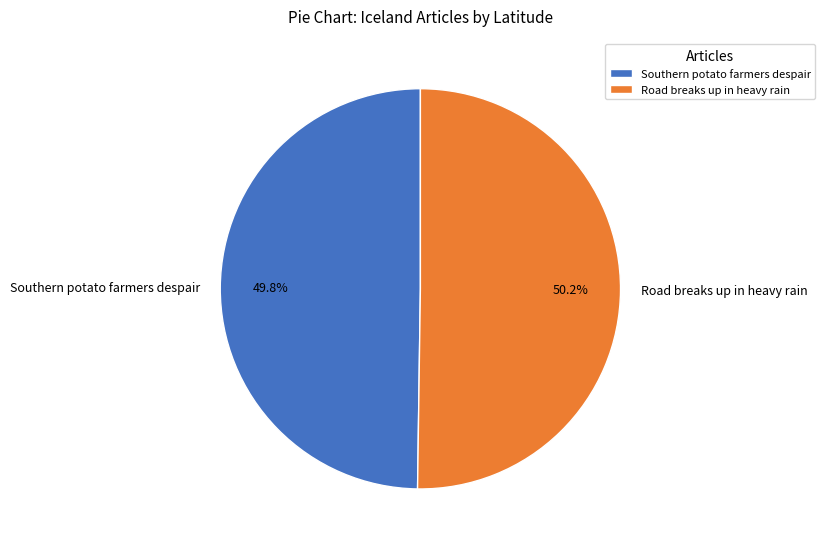

What portion of the pie excludes Southern potato farmers despair?

50.2%